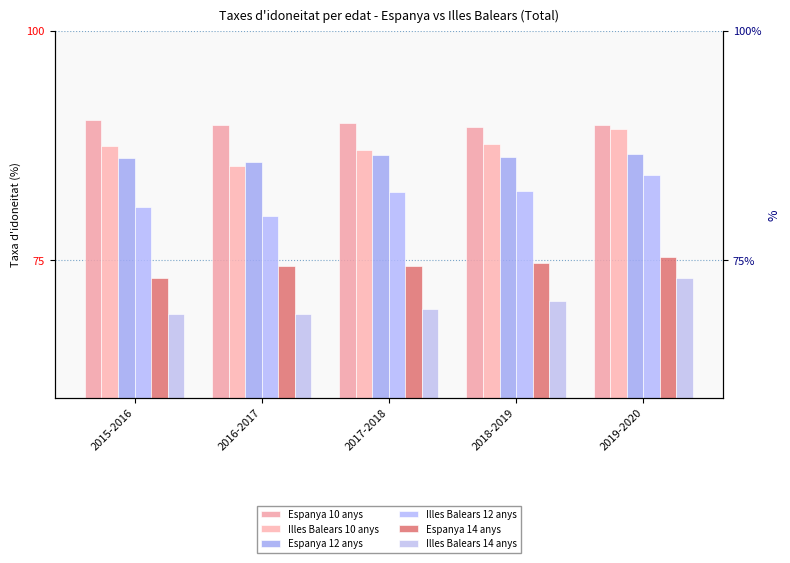

Rank the categories by Illes Balears 14 anys value from lowest to highest.

2015-2016, 2016-2017, 2017-2018, 2018-2019, 2019-2020